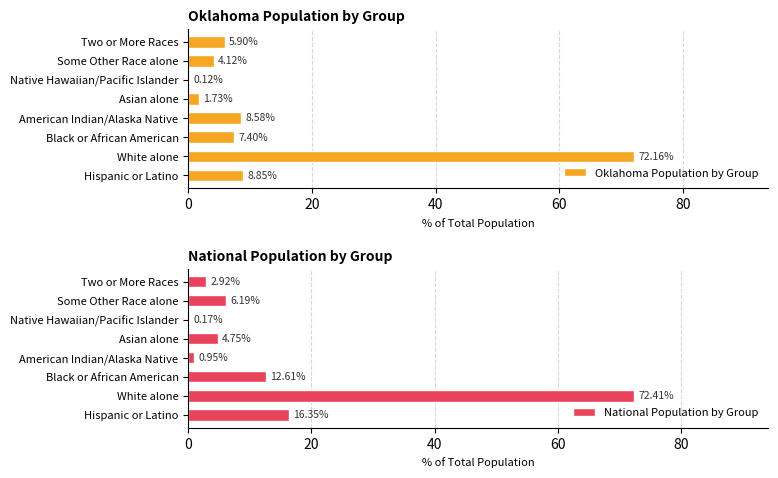

Where is Oklahoma Population by Group nearest to the value 36?

Hispanic or Latino